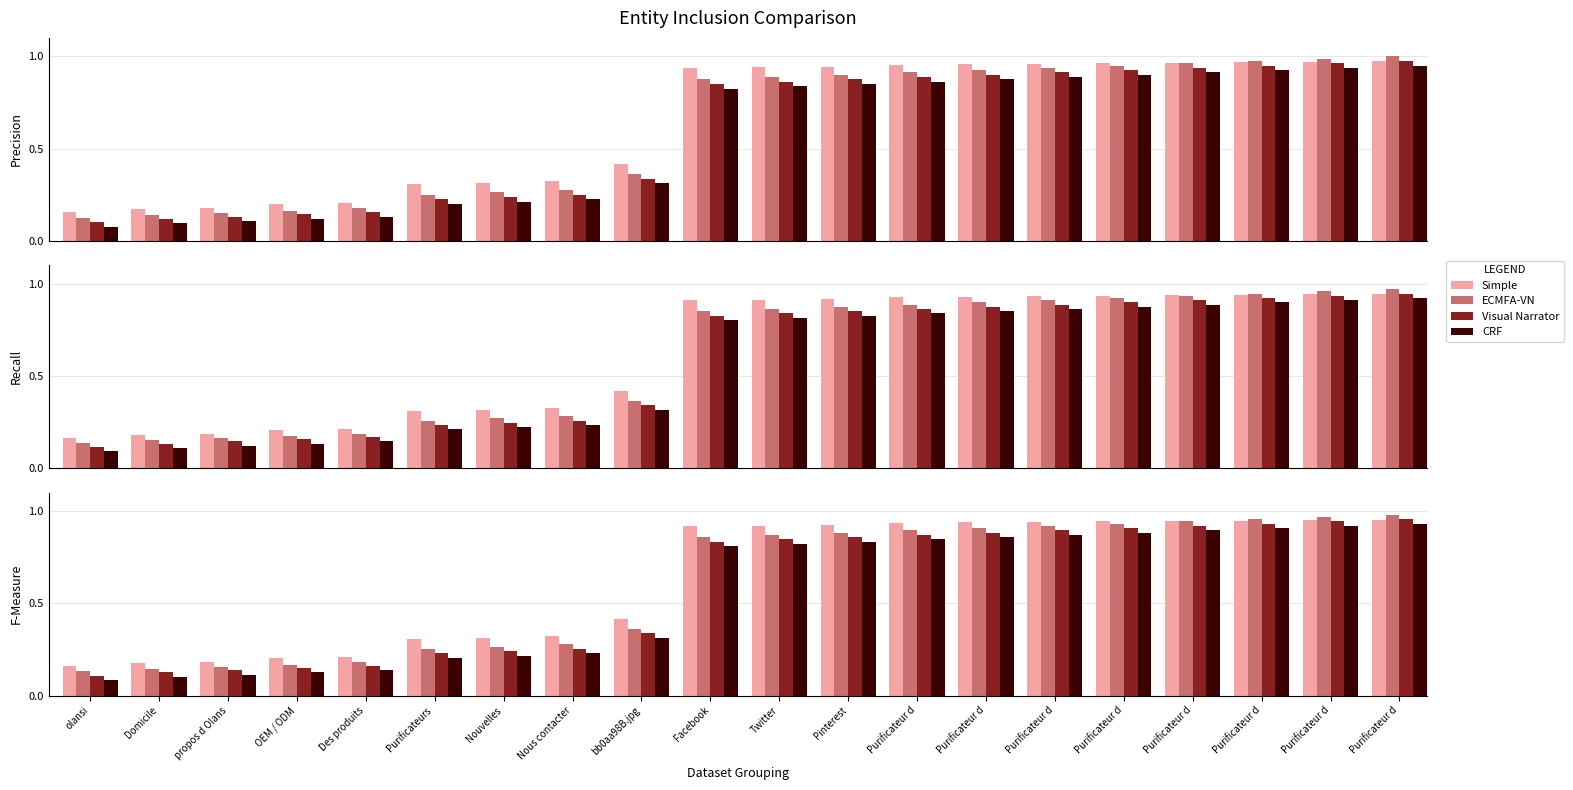

The Simple series shows 0.2 at Des produits. True or false?

True